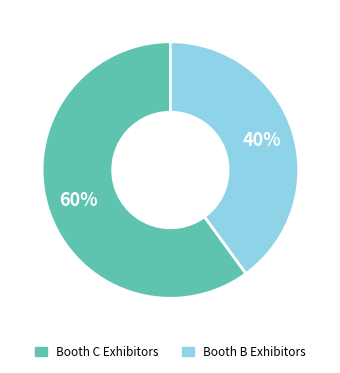

Count the number of slices in the pie.

2